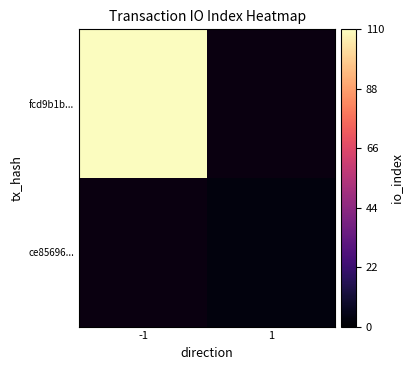

The ce85696... series shows 1.4 at 1. True or false?

False